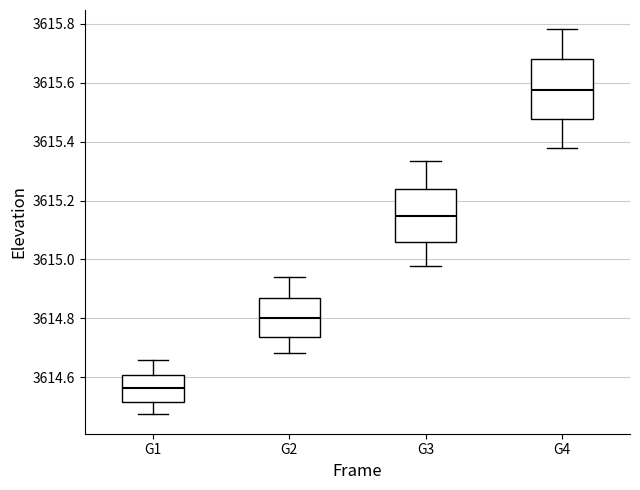

Reading left to right, read every box against the y-axis: the position of its median line, the range the box covers, and the ends of its whiskers. The values are not printed on the chart, so give them approximately, as read against the axis.

G1: median 3614.56, box 3614.52 to 3614.60, whiskers 3614.48 to 3614.66
G2: median 3614.80, box 3614.74 to 3614.86, whiskers 3614.68 to 3614.94
G3: median 3615.14, box 3615.06 to 3615.24, whiskers 3614.98 to 3615.34
G4: median 3615.58, box 3615.48 to 3615.68, whiskers 3615.38 to 3615.78